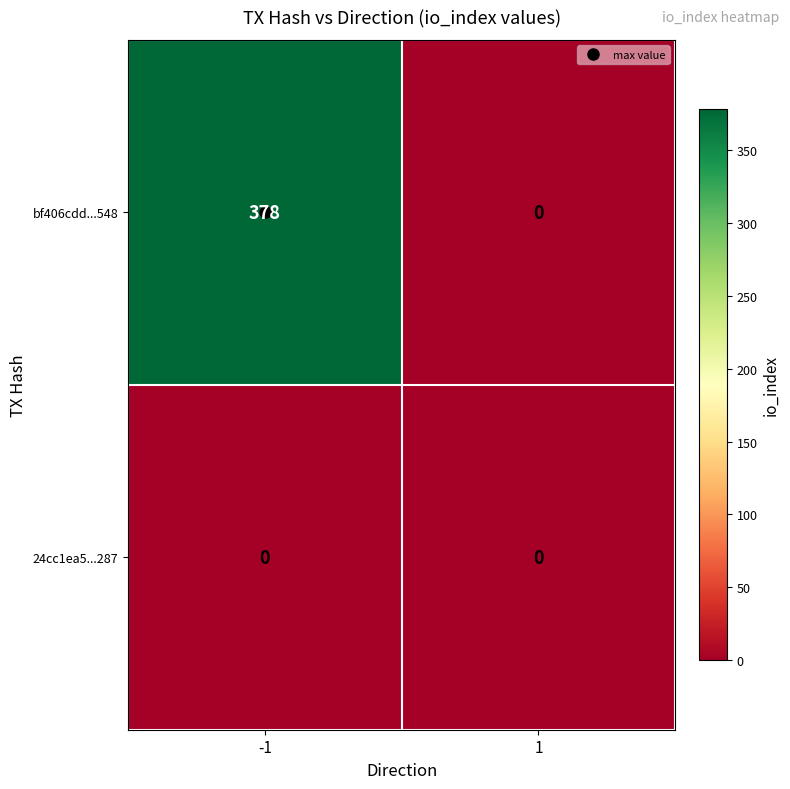

What is the maximum value for bf406cdd...548?

378